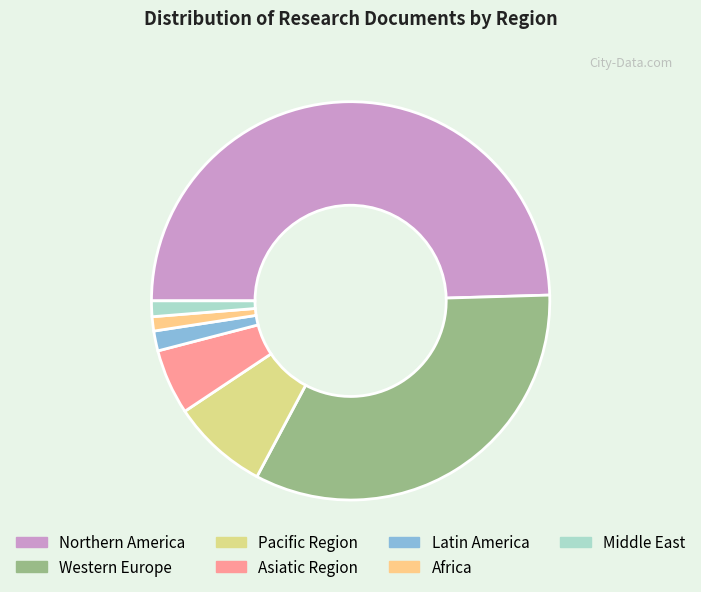

How many segments does this pie chart have?

7